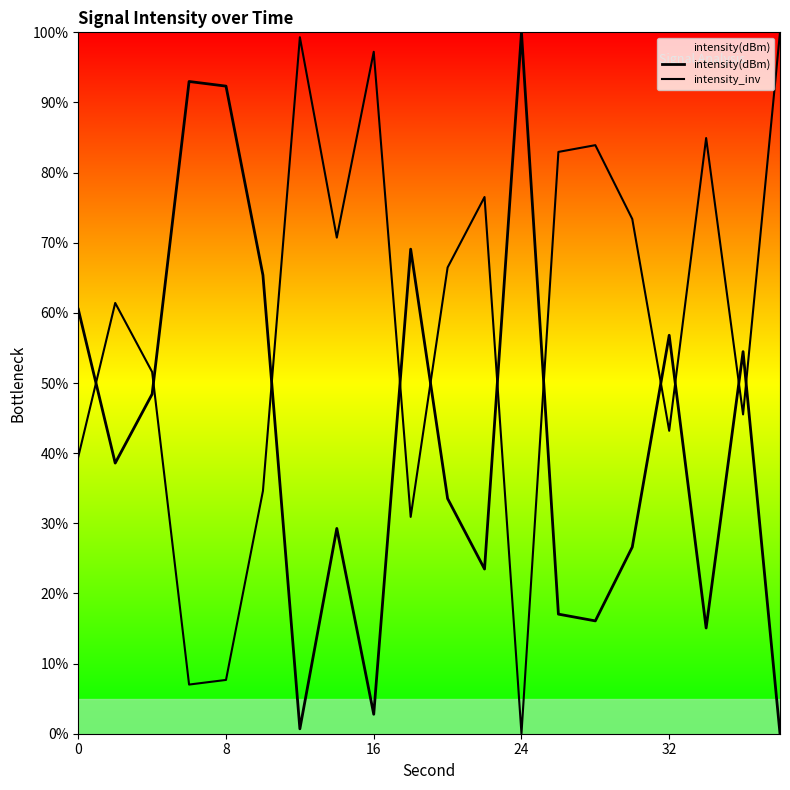

Is this an area chart (filled region under the line)?

Yes